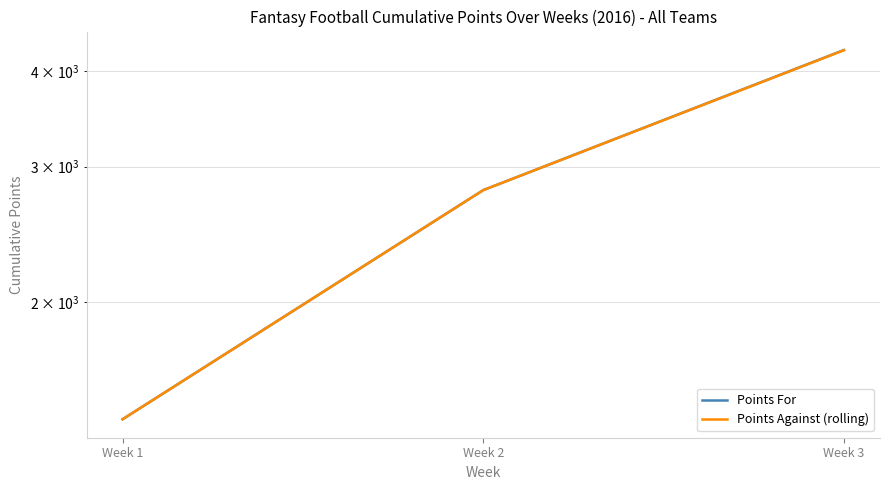

True or false: Points For has a value of 4257 at Week 3.

True